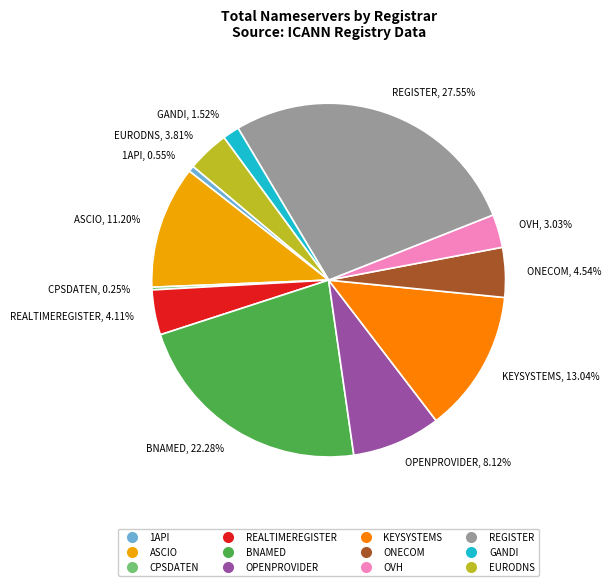

What percentage do REGISTER and GANDI together represent?

29.1%